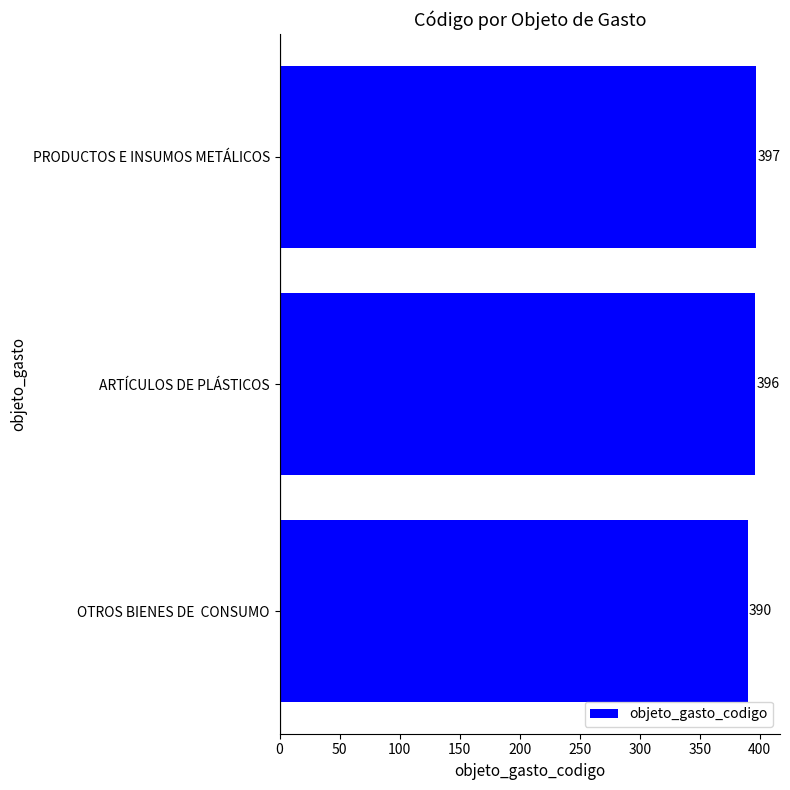

What is the change in value from ARTÍCULOS DE PLÁSTICOS to PRODUCTOS E INSUMOS METÁLICOS?

+1